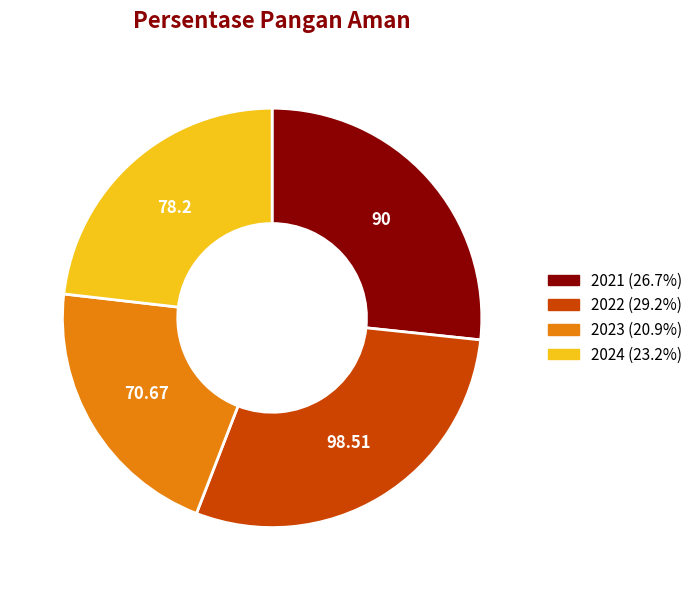

Which category has the smallest portion of the pie?

2023